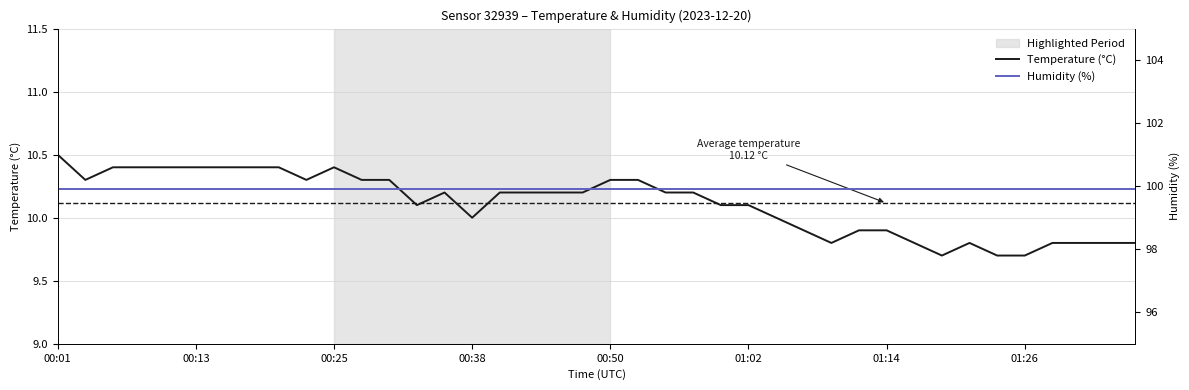

True or false: Humidity (%) has more than 2 interior local peaks.

False